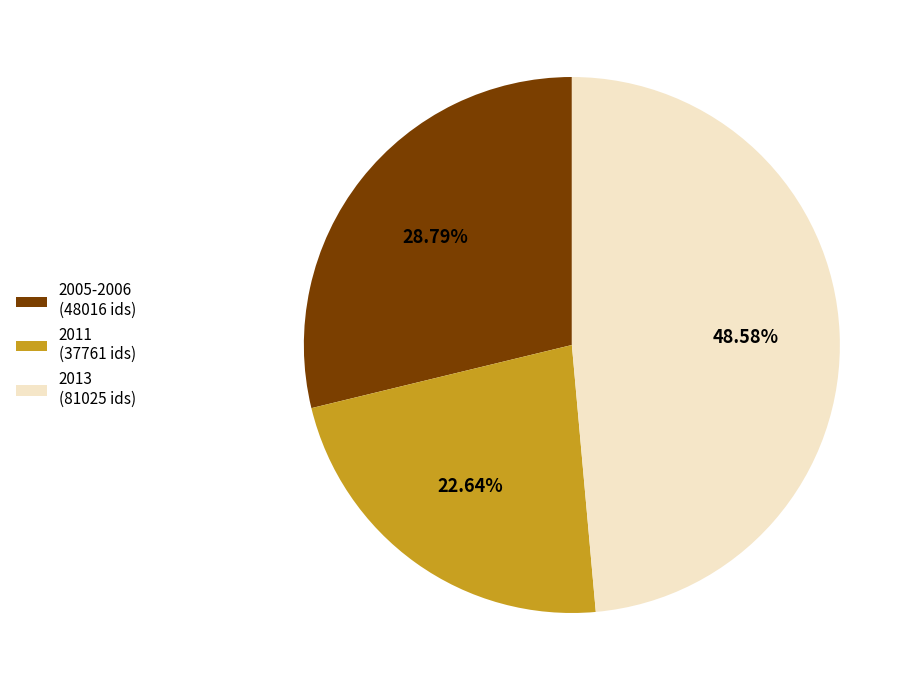

Which has a higher value, 2011 (37761 ids) or 2005-2006 (48016 ids)?

2005-2006 (48016 ids)